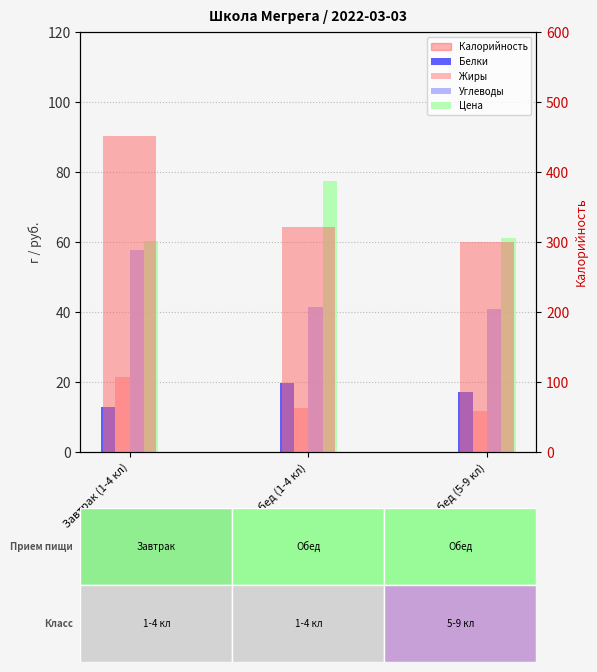

Where is Углеводы nearest to the value 49?

Обед (1-4 кл)